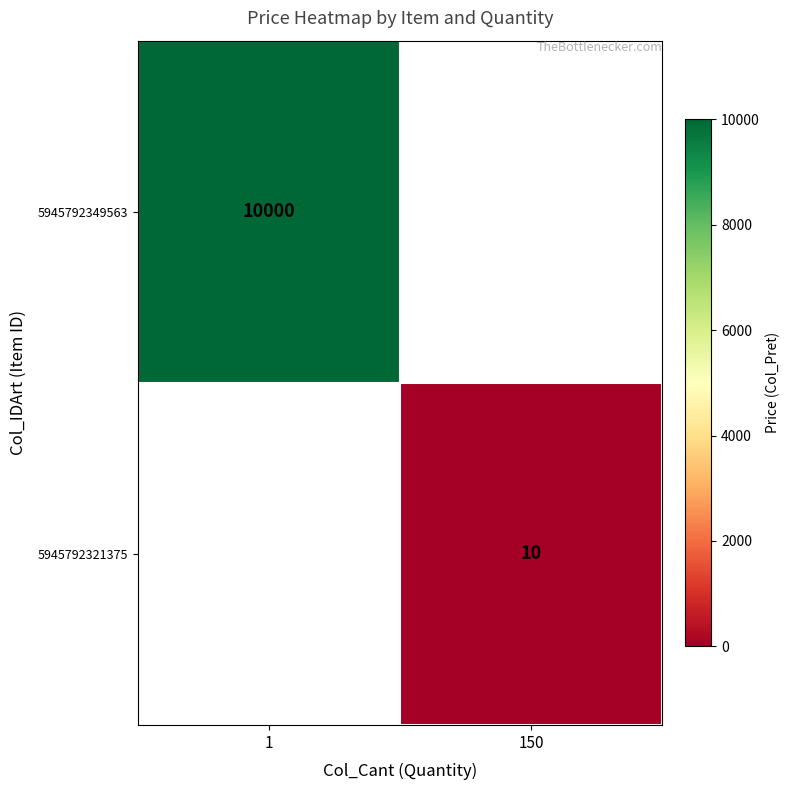

The value of 5945792321375 at 150 is 18. True or false?

False